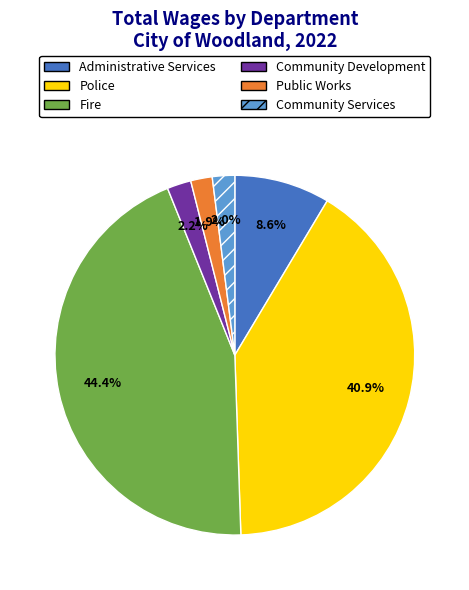

Which has a higher value, Community Services or Administrative Services?

Administrative Services